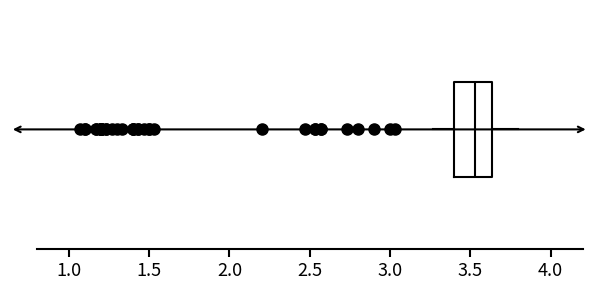

Where does the left whisker of the box end on the x-axis? The values are not printed on the chart, so give them approximately, as read against the axis.

3.25